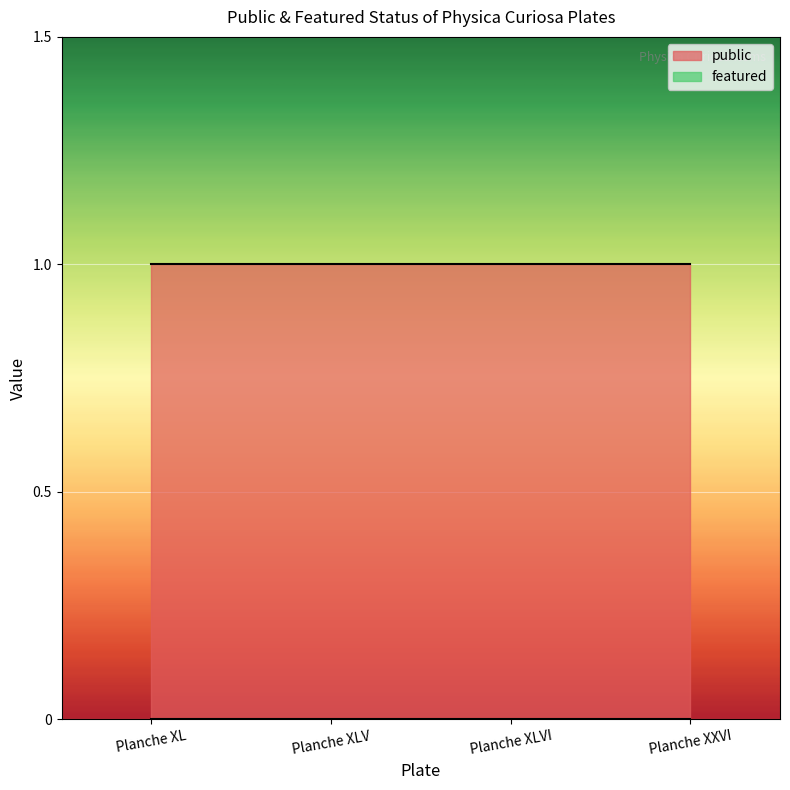

Which series has the widest spread of values?

public